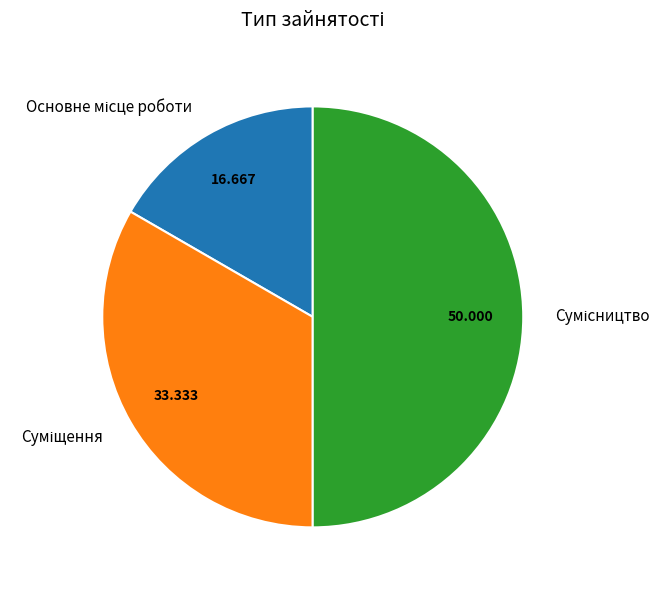

How many slices are in this pie chart?

3